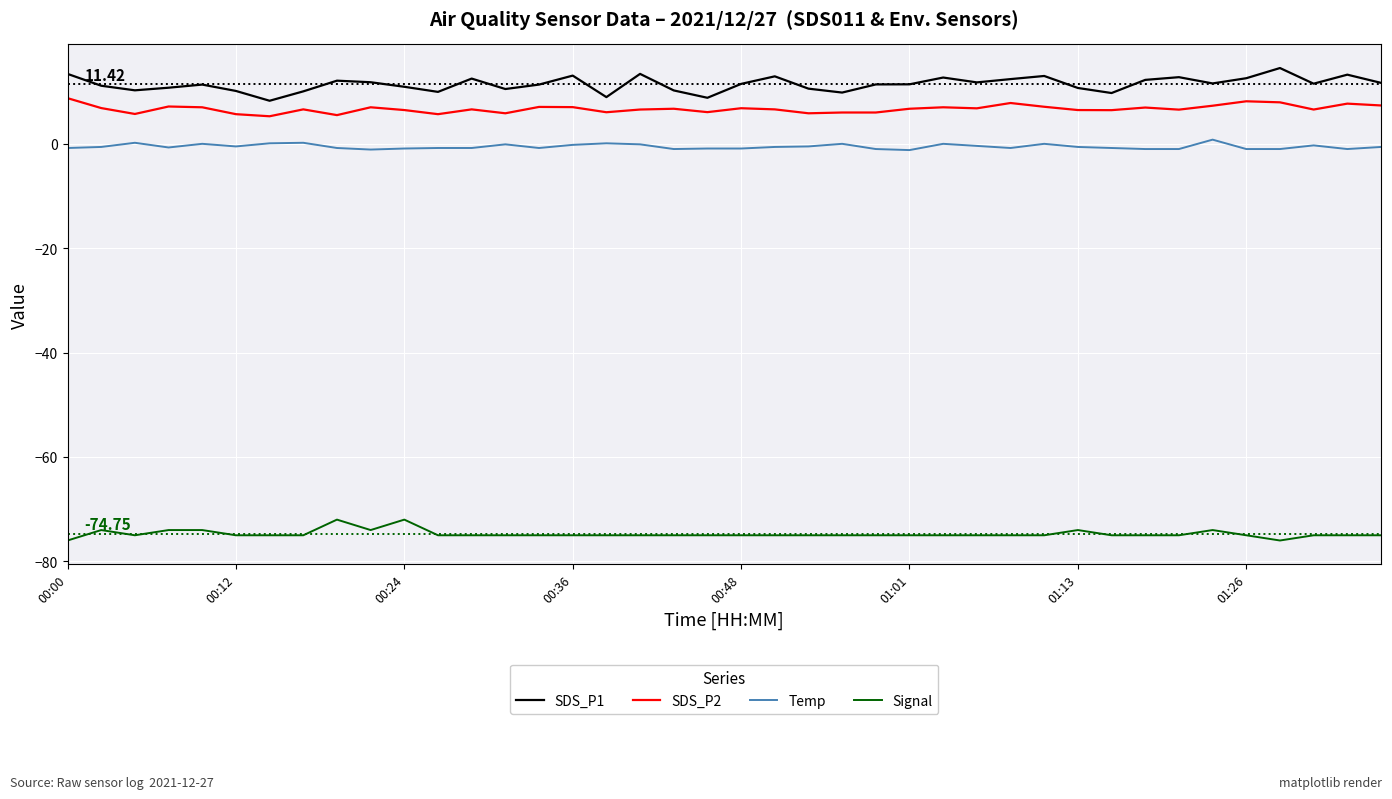

Rank the series by their maximum value, from lowest to highest.

Signal, Temp, SDS_P2, SDS_P1